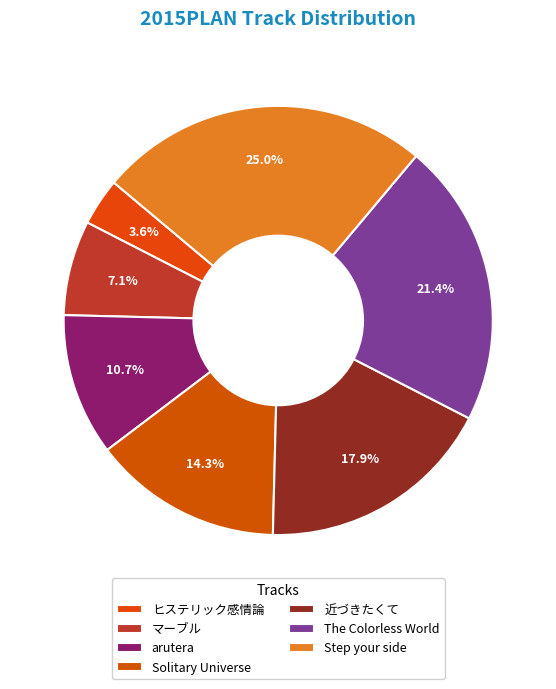

What is the change in value from The Colorless World to Step your side?

+1